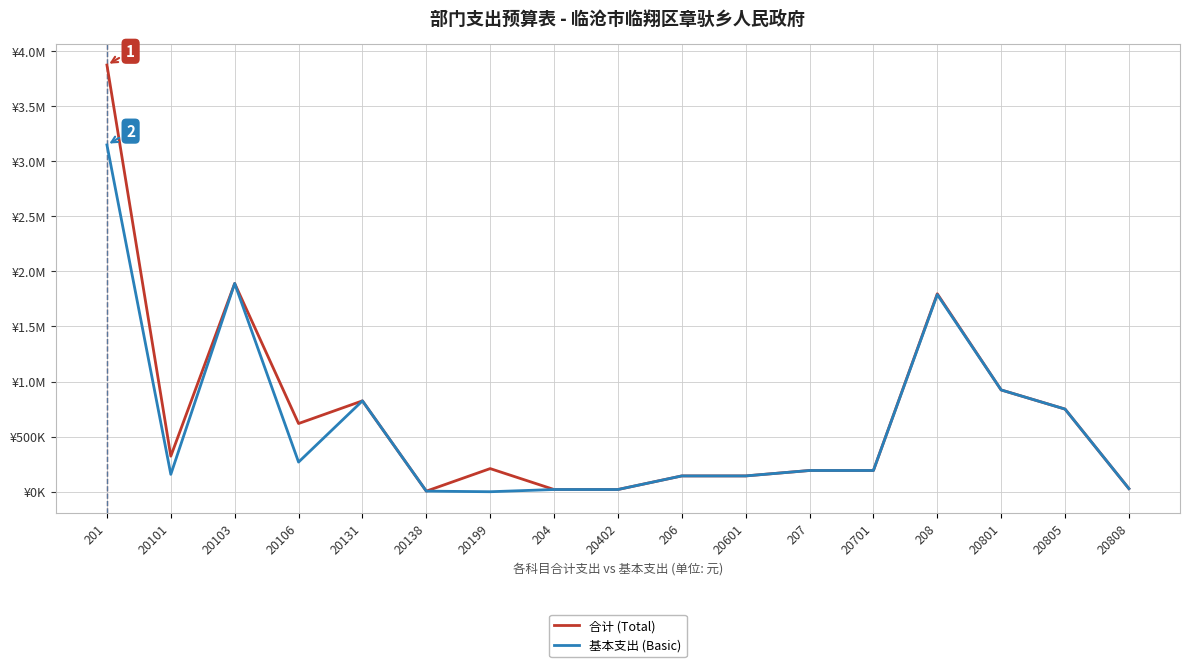

True or false: 合计 (Total) and 基本支出 (Basic) intersect in this chart.

False